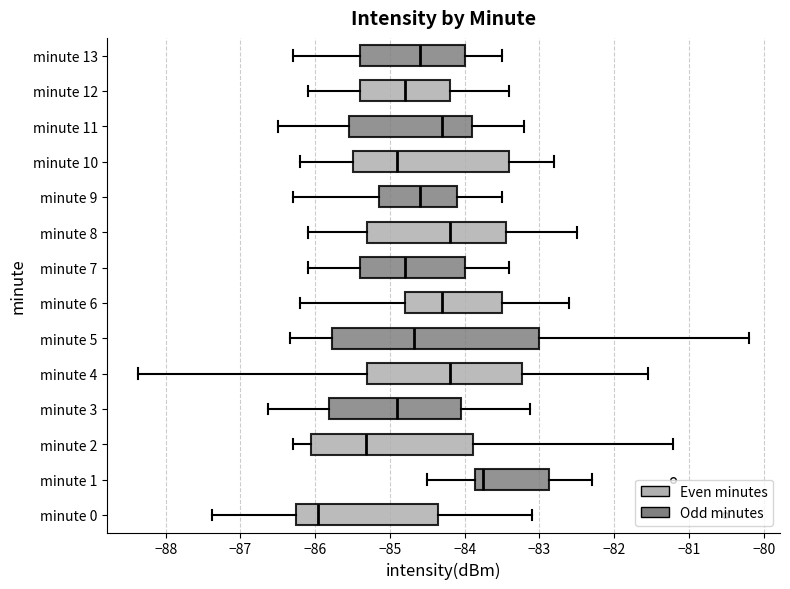

Where does the left whisker of the box for minute 9 end on the x-axis? The values are not printed on the chart, so give them approximately, as read against the axis.

-86.3